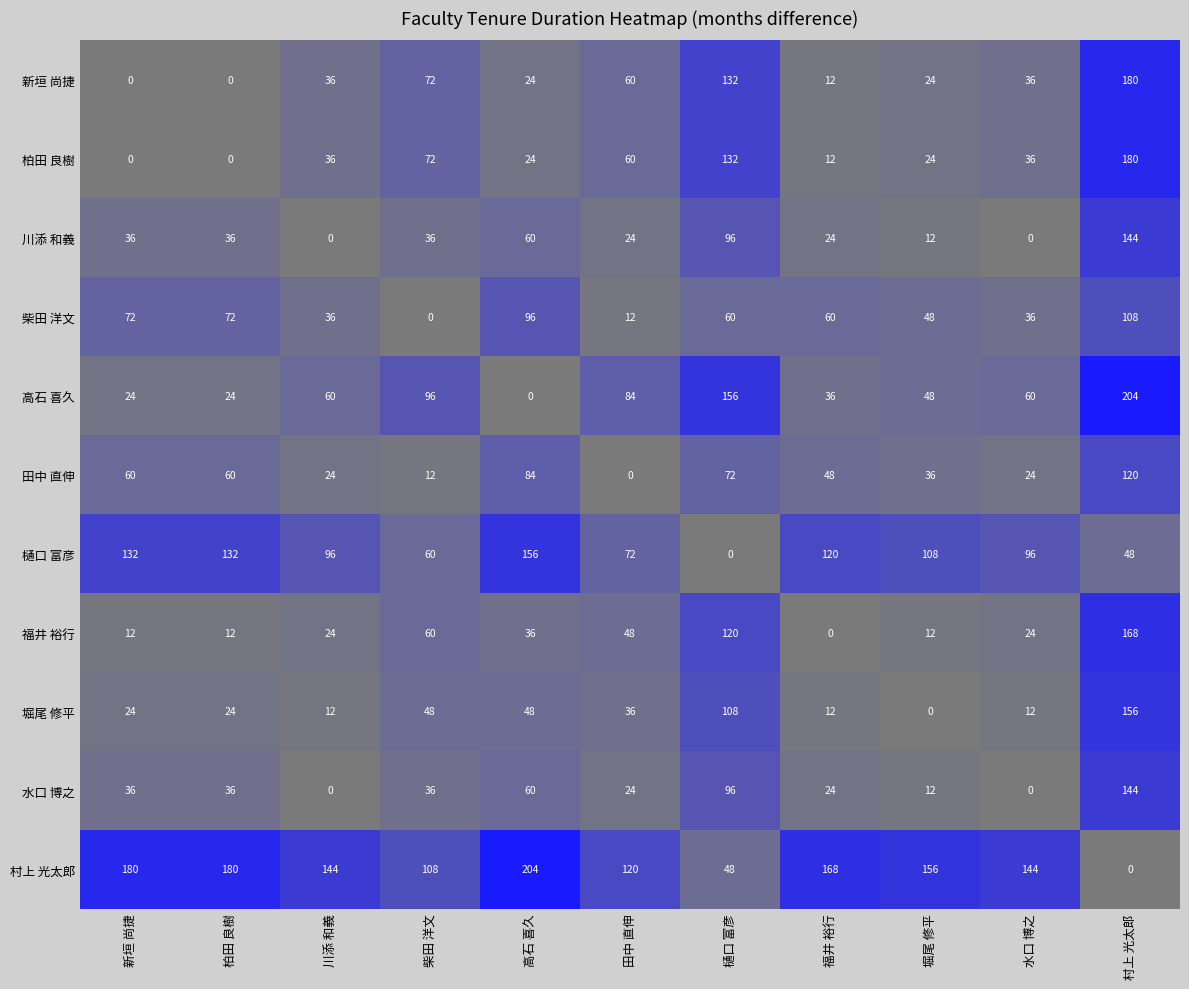

The 高石 喜久 series shows 144 at 柴田 洋文. True or false?

False